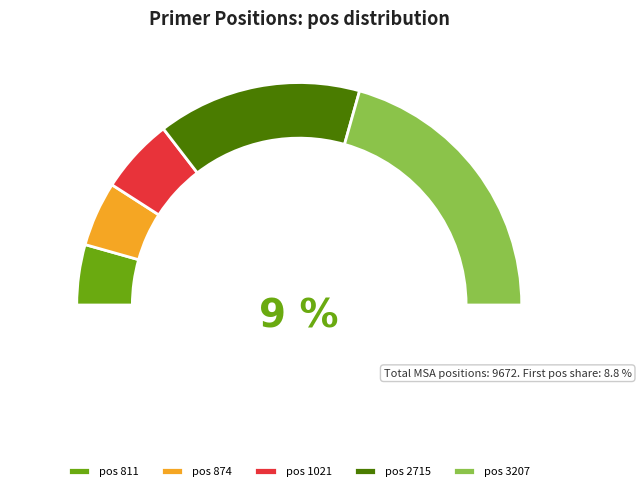

What percentage do 874 and 2715 together represent?

39.1%